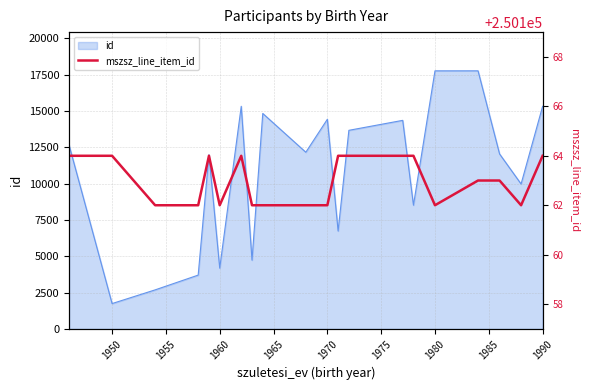

What is the change in value from 1950 to 1955?

-2